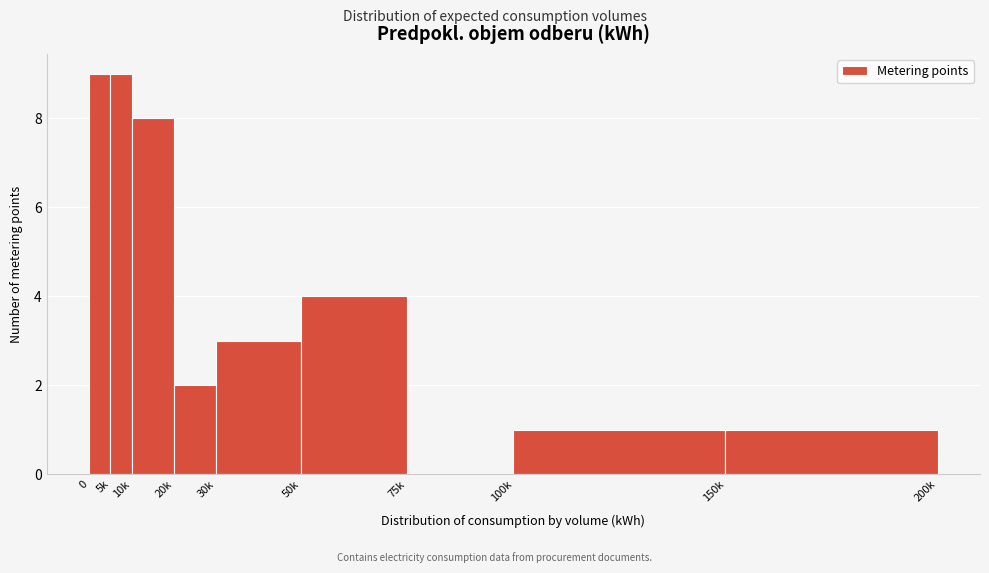

Reading left to right, what are all the values shown in this chart?

0=9	5k=9	10k=8	20k=2	30k=3	50k=4	75k=0	100k=1	150k=1